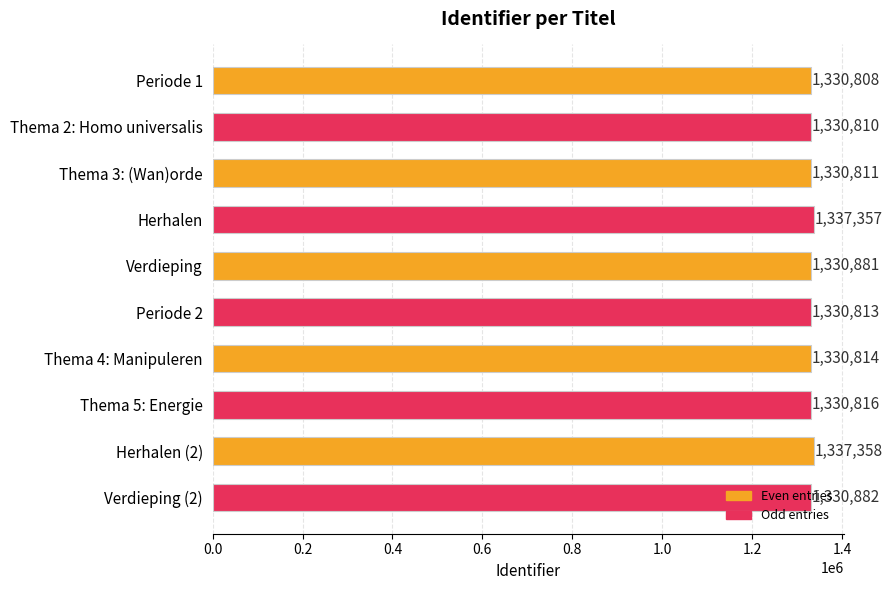

The chart shows a value of 1330813 at Periode 2. True or false?

True